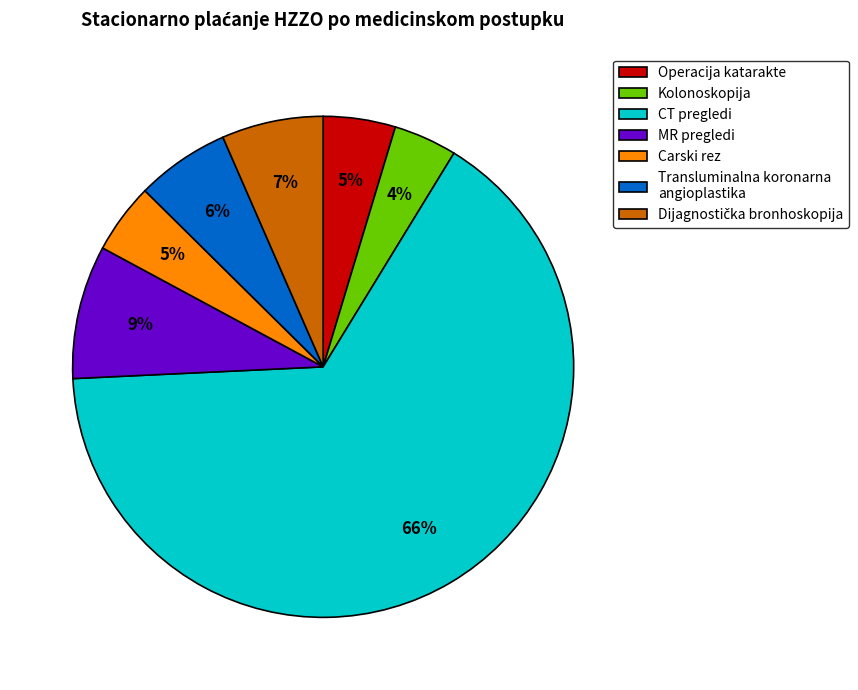

Between Operacija katarakte and MR pregledi, which is larger?

MR pregledi